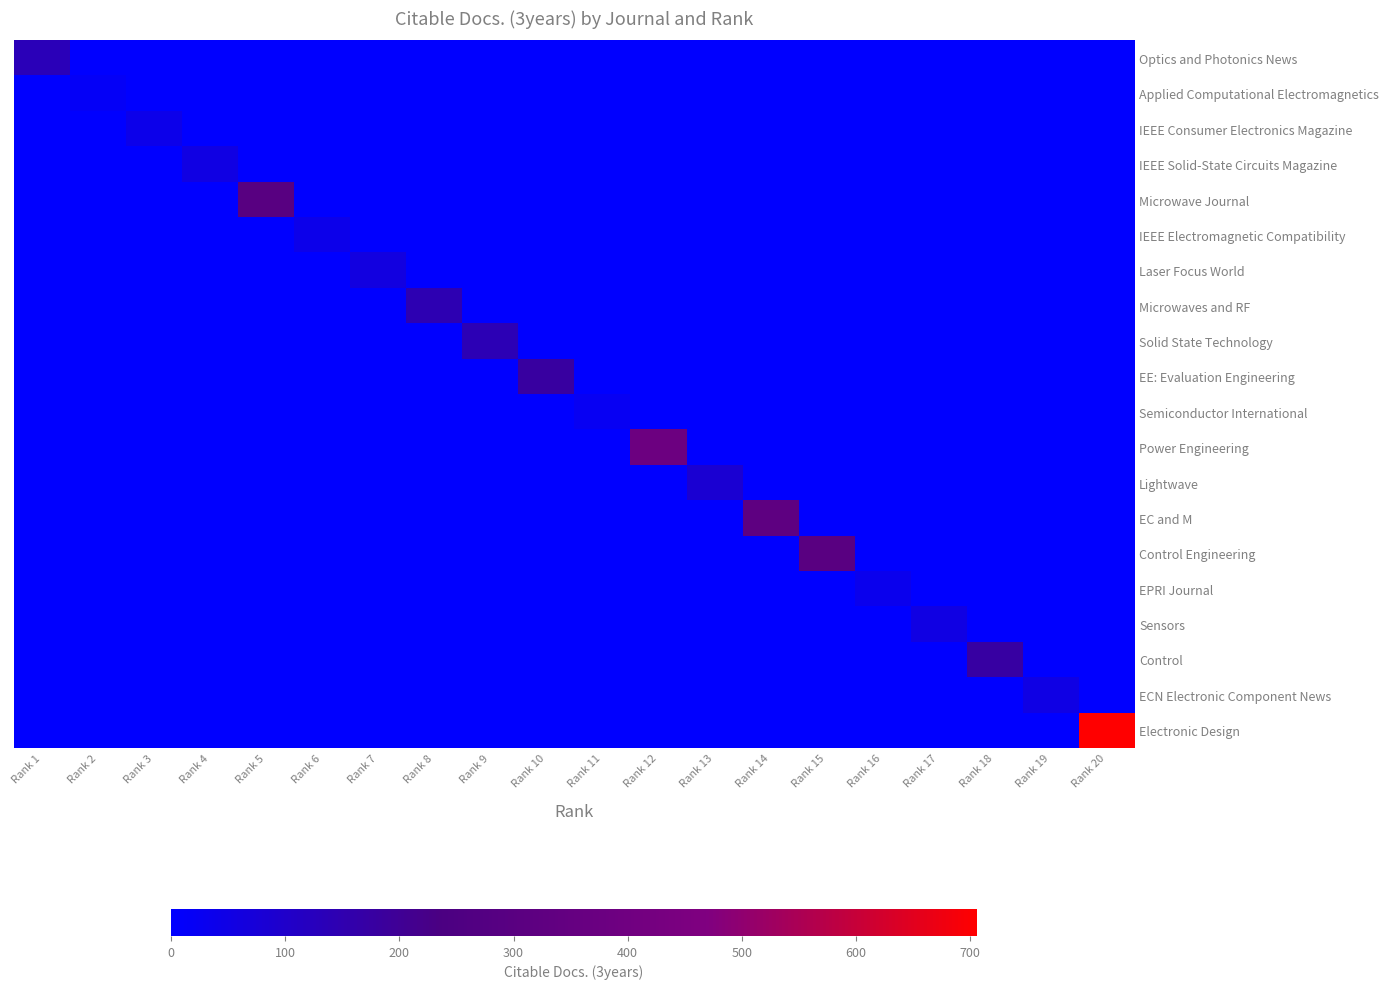

At Rank 7, list the series in order from smallest to largest.

Optics and Photonics News, Applied Computational Electromagnetics, IEEE Consumer Electronics Magazine, IEEE Solid-State Circuits Magazine, Microwave Journal, IEEE Electromagnetic Compatibility, Microwaves and RF, Solid State Technology, EE: Evaluation Engineering, Semiconductor International, Power Engineering, Lightwave, EC and M, Control Engineering, EPRI Journal, Sensors, Control, ECN Electronic Component News, Electronic Design, Laser Focus World